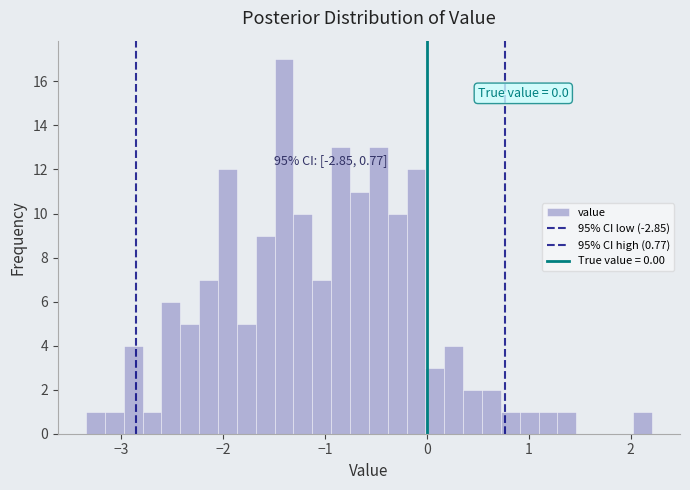

Read against the x-axis, roughly where is the centre of the tallest bar?

-1.4